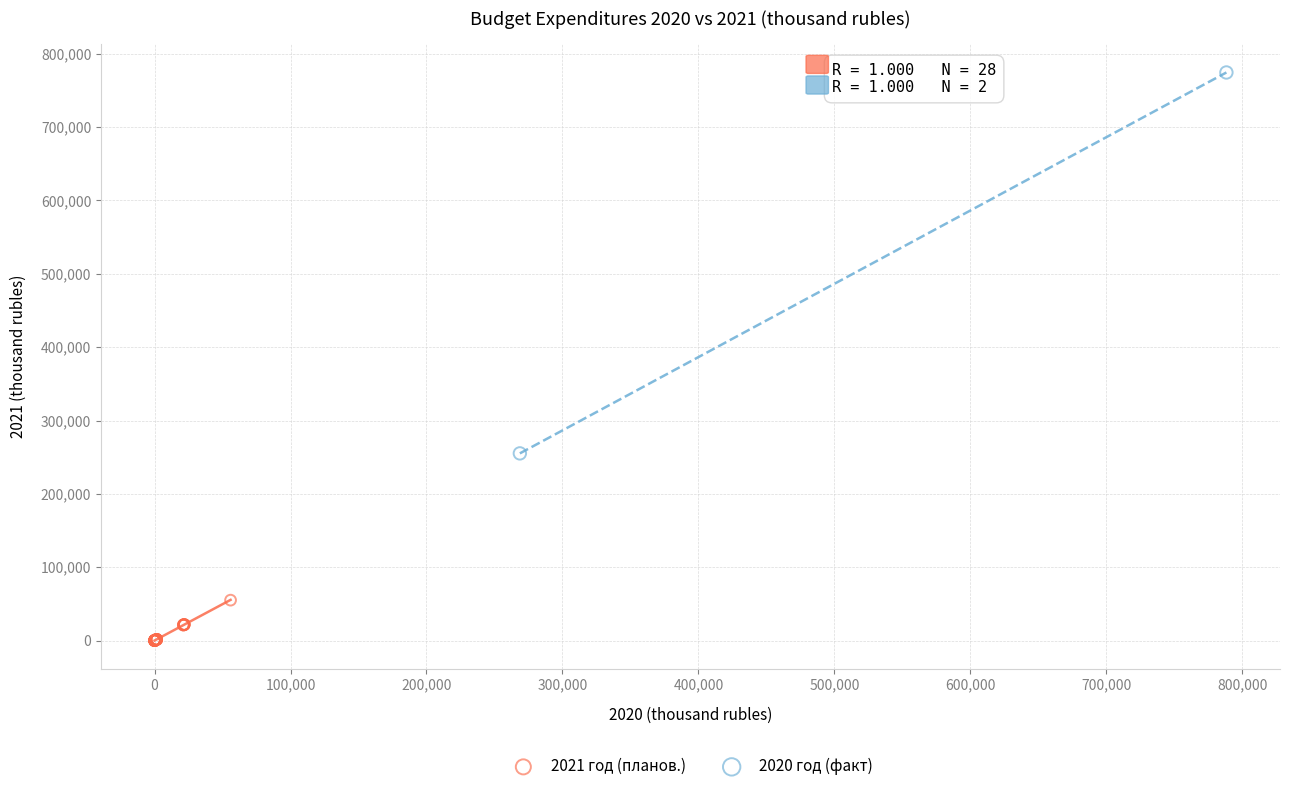

Which series contains the highest Y value?

2020 год (факт)